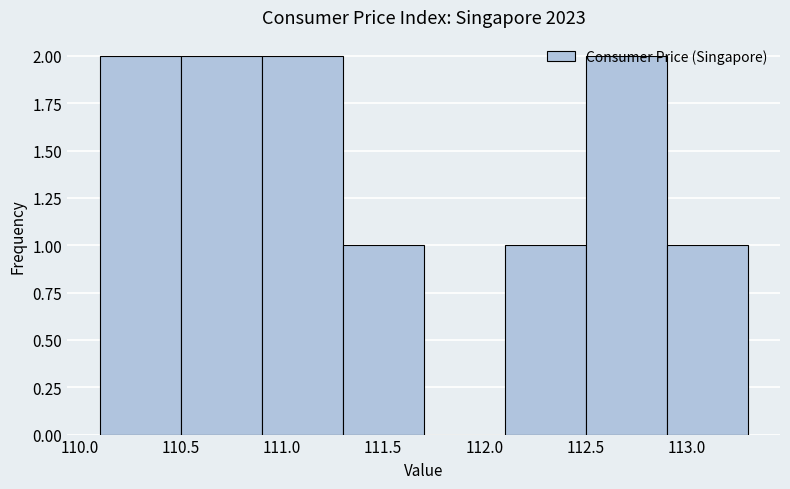

Reading left to right, list every bar in this chart as the range it spans on the x-axis followed by its height. The values are not printed on the chart, so give them approximately, as read against the axis.

110.1 to 110.5: 2
110.5 to 110.9: 2
110.9 to 111.3: 2
111.3 to 111.7: 1
111.7 to 112.1: 0
112.1 to 112.5: 1
112.5 to 112.9: 2
112.9 to 113.3: 1